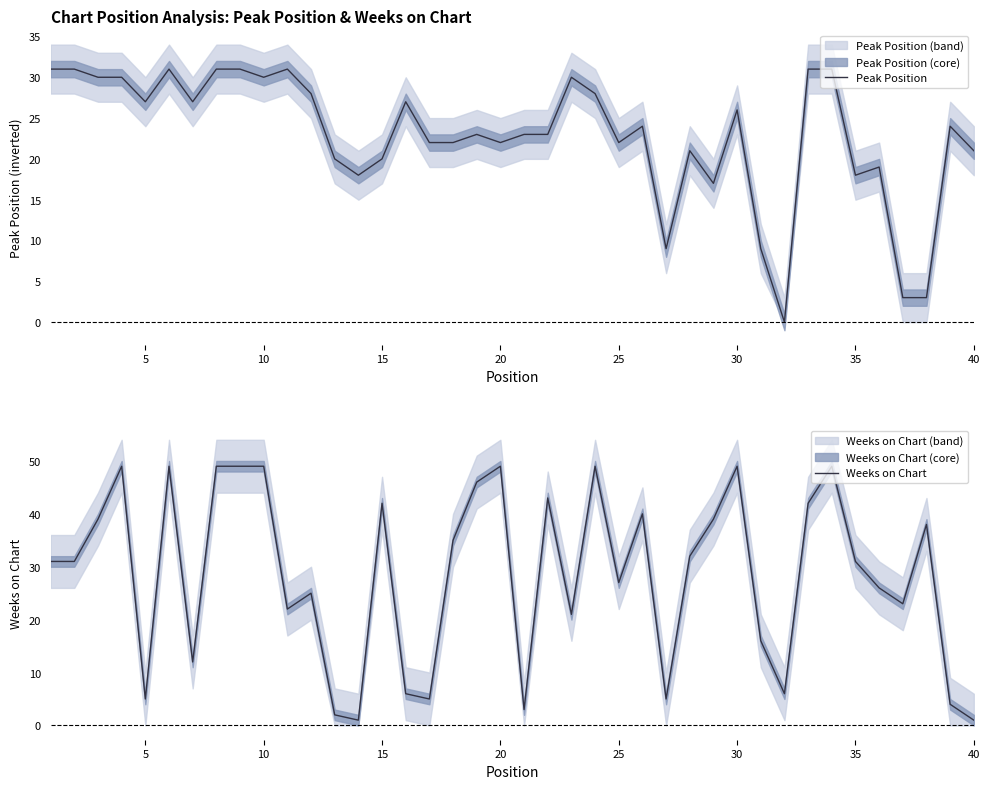

How many values in the Weeks on Chart series are below 31?

18